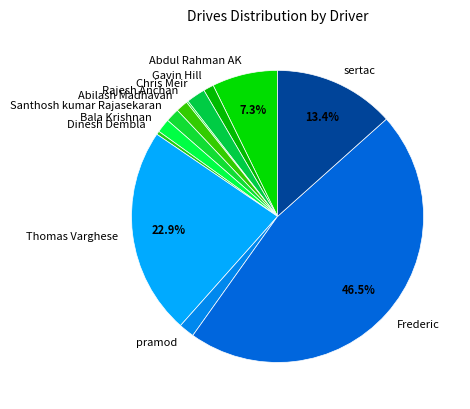

Which slice is the largest?

Frederic